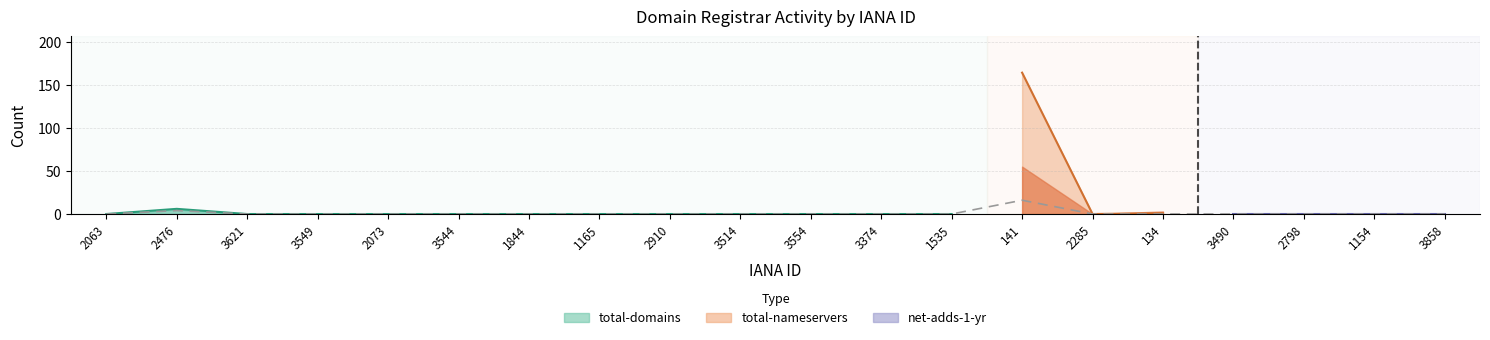

What is the label of the 18th point from the left?

2798